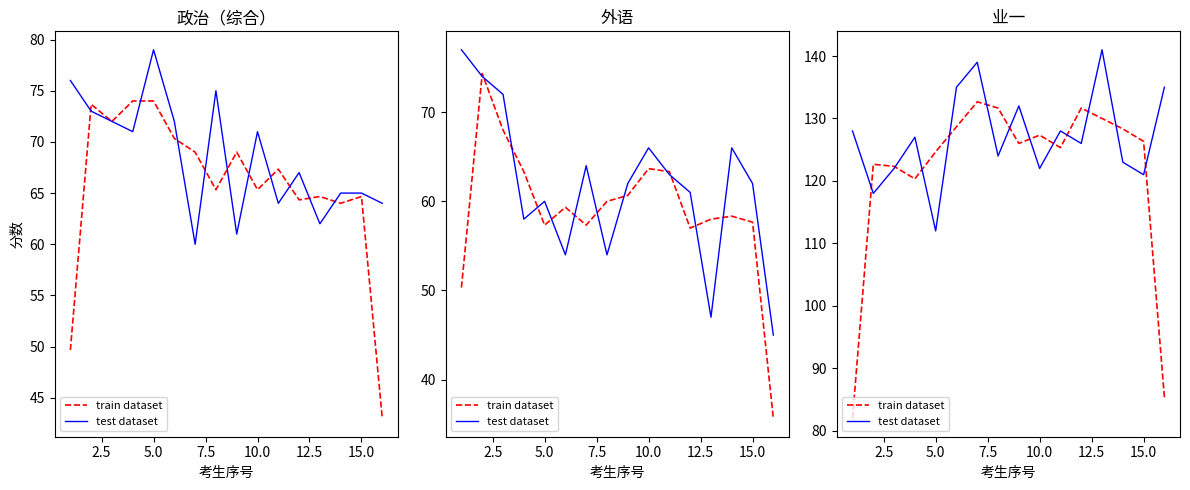

What is the sum of all test dataset values?

2033.0